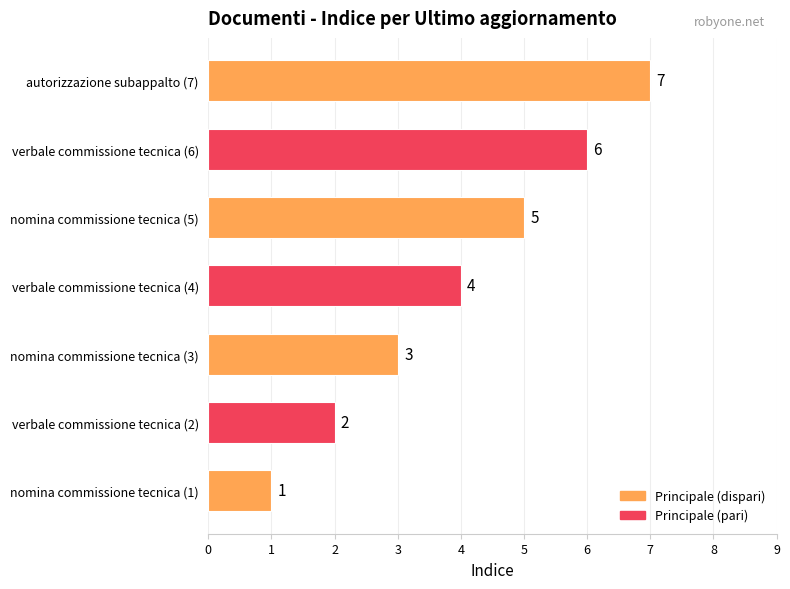

Are the bars horizontal?

Yes